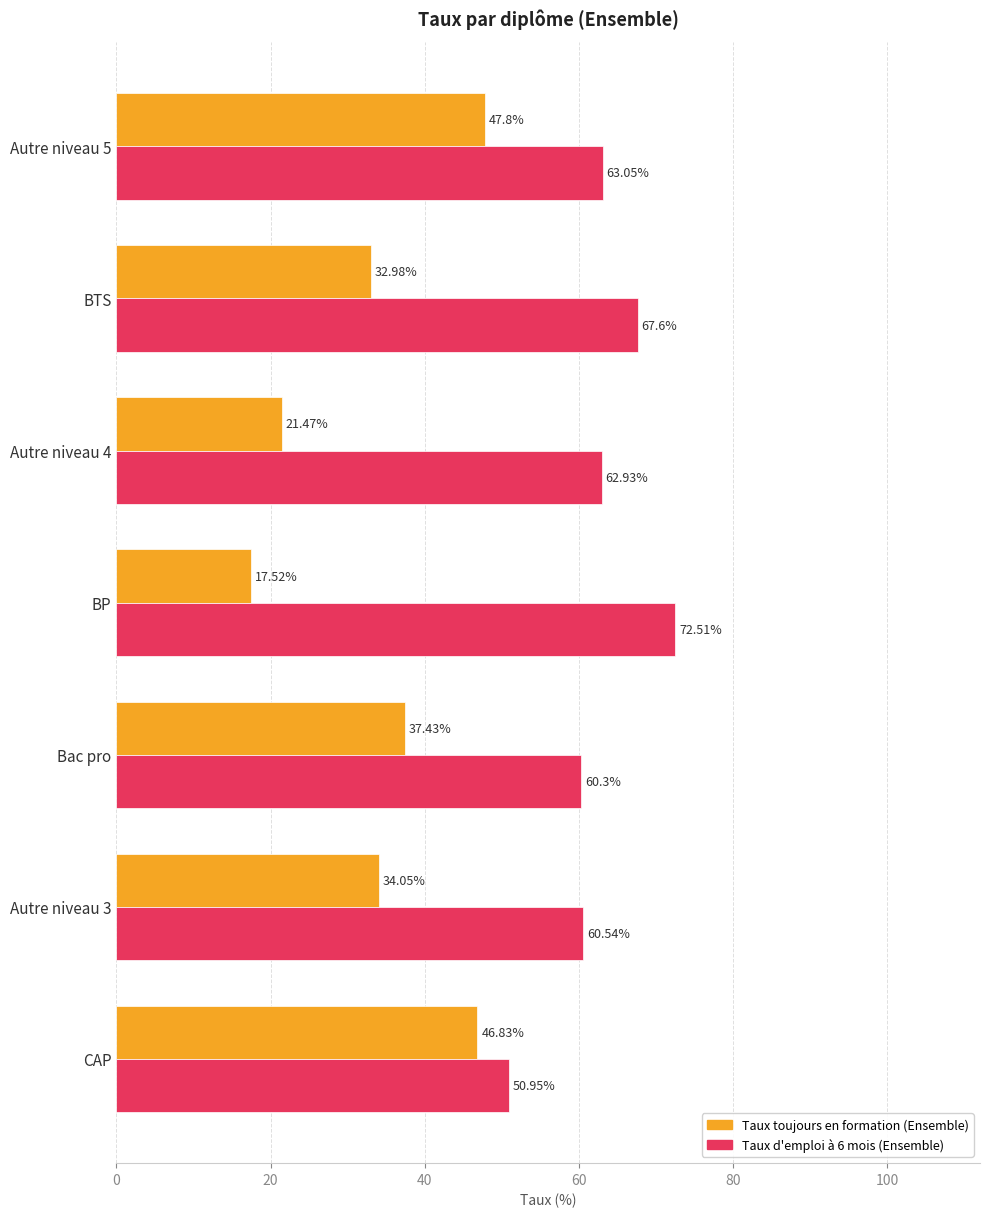

How many data points in Taux d'emploi à 6 mois (Ensemble) are less than 62?

3